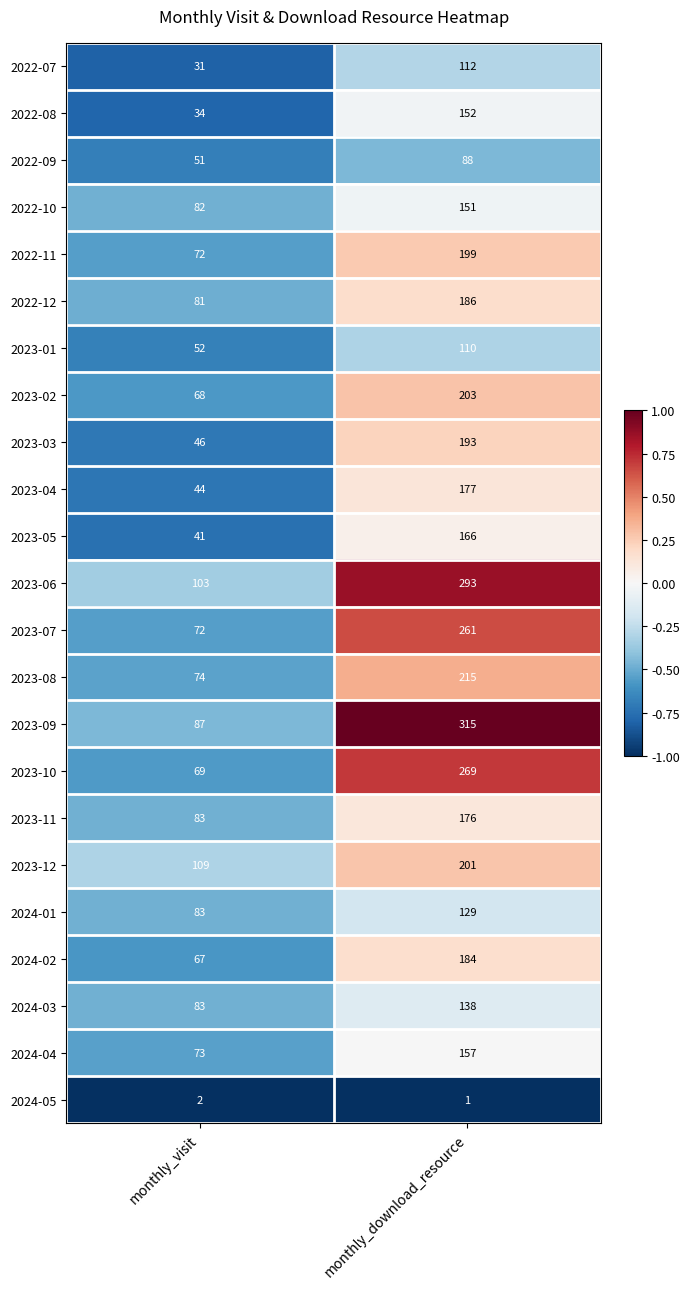

What is the maximum value shown in the chart?

315